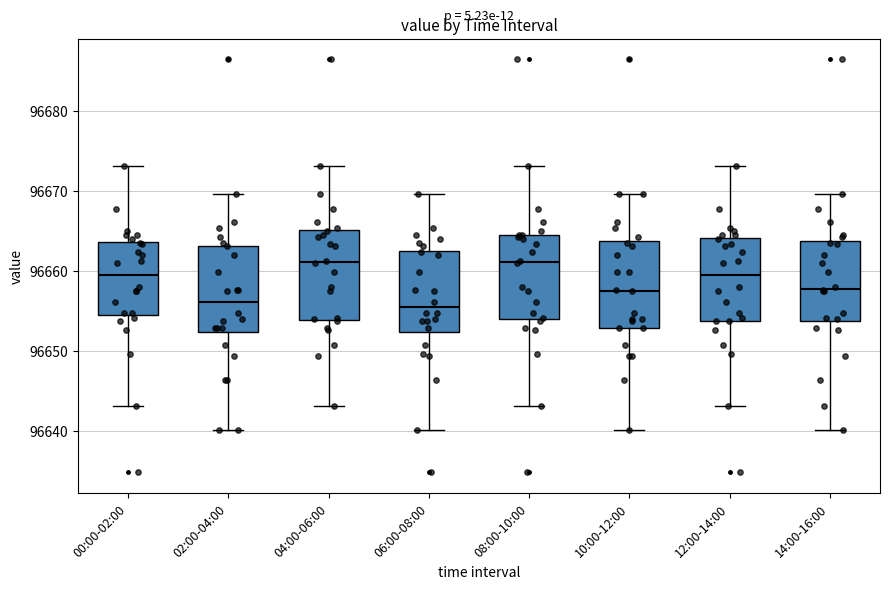

Reading left to right, read every box against the y-axis: the position of its median line, the range the box covers, and the ends of its whiskers. The values are not printed on the chart, so give them approximately, as read against the axis.

00:00-02:00: median 96659, box 96655 to 96664, whiskers 96643 to 96673
02:00-04:00: median 96656, box 96652 to 96663, whiskers 96640 to 96670
04:00-06:00: median 96661, box 96654 to 96665, whiskers 96643 to 96673
06:00-08:00: median 96655, box 96652 to 96663, whiskers 96640 to 96670
08:00-10:00: median 96661, box 96654 to 96665, whiskers 96643 to 96673
10:00-12:00: median 96657, box 96653 to 96664, whiskers 96640 to 96670
12:00-14:00: median 96659, box 96654 to 96664, whiskers 96643 to 96673
14:00-16:00: median 96658, box 96654 to 96664, whiskers 96640 to 96670